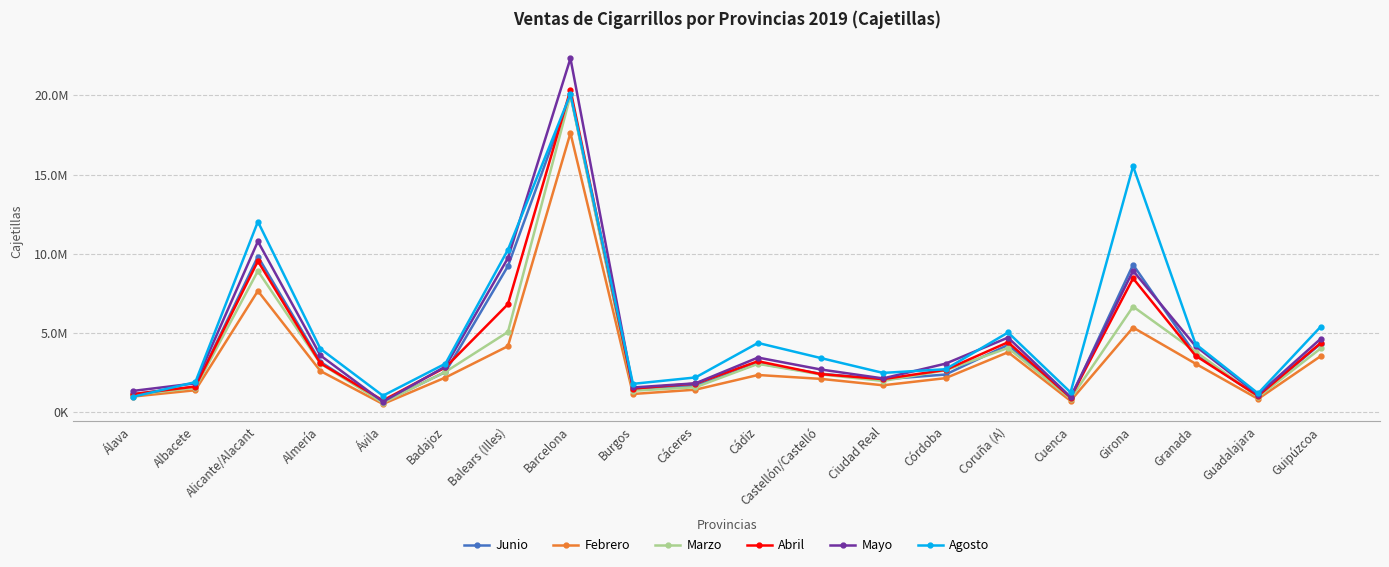

Is this an area chart (filled region under the line)?

No